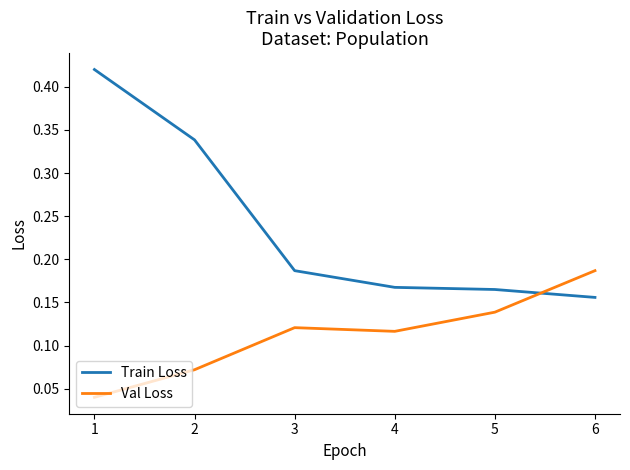

Does the chart display data point markers on the line(s)?

No